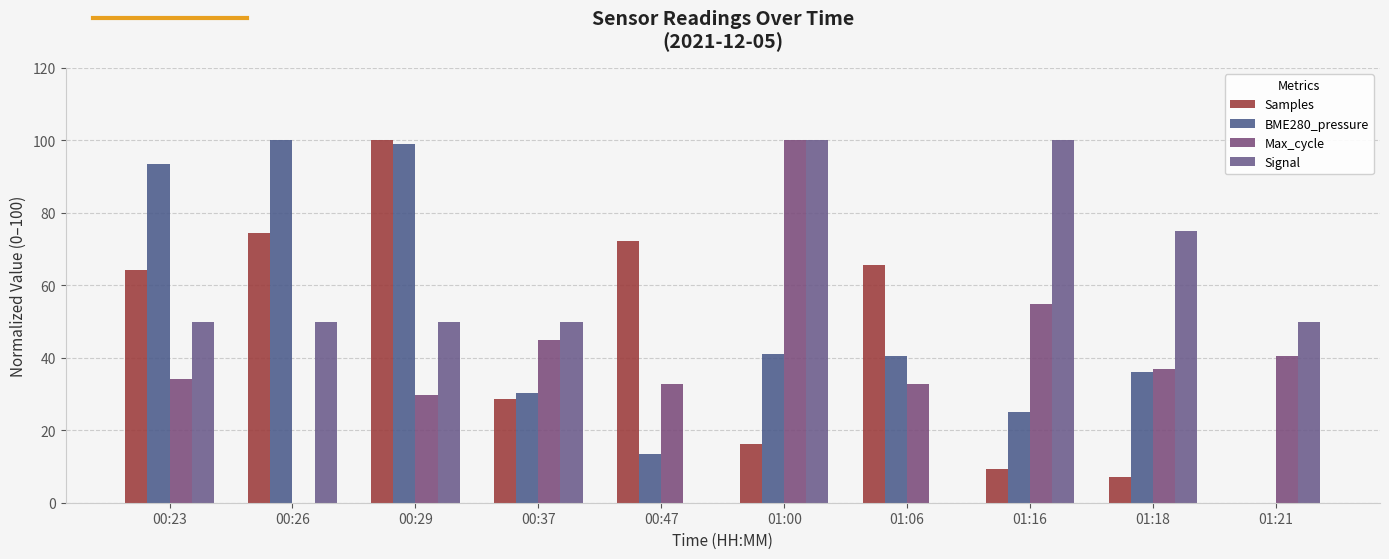

Between 00:47 and 00:23, which is larger?

00:47